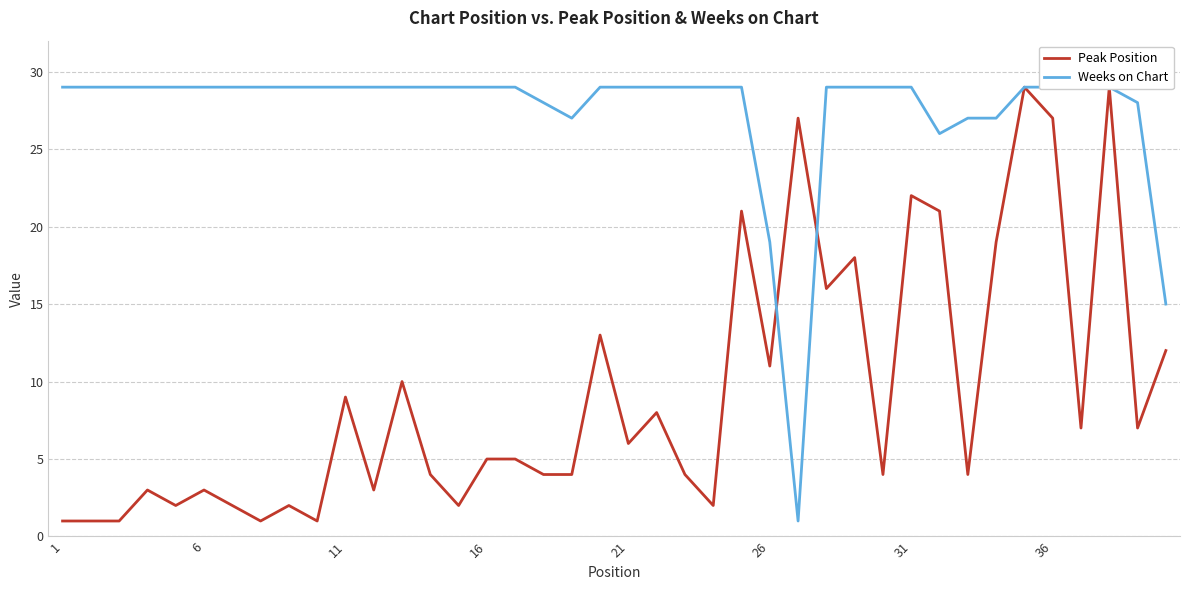

Which series has the largest total across all categories?

Weeks on Chart